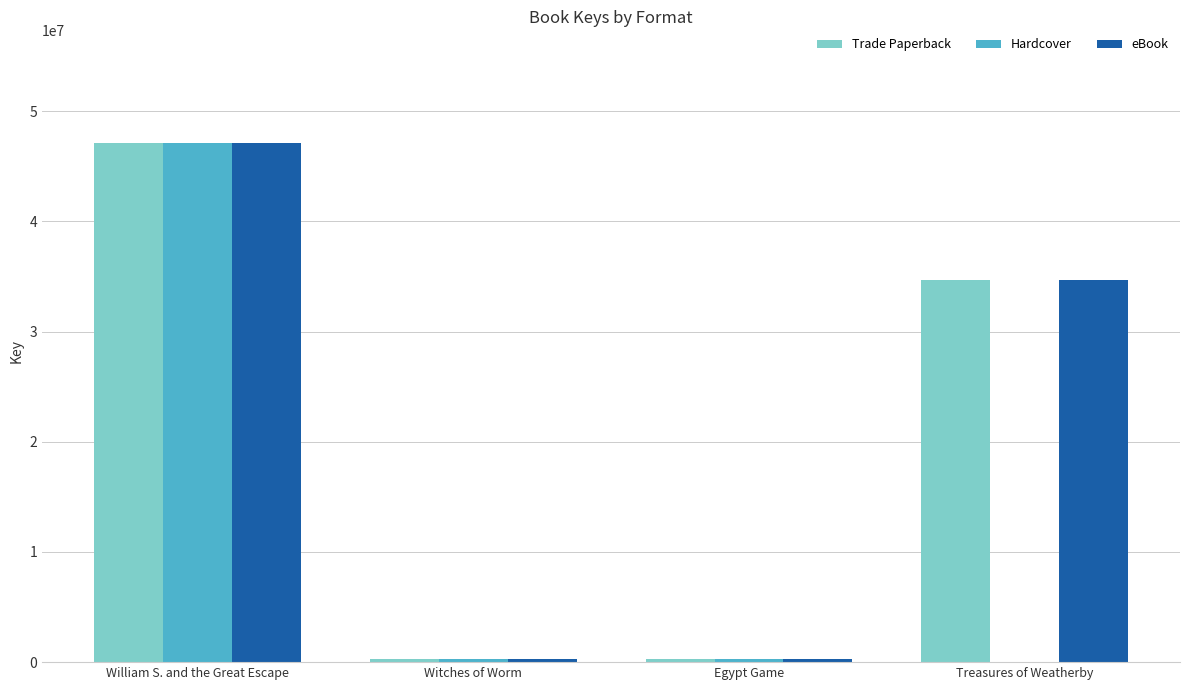

The value of Trade Paperback at William S. and the Great Escape is 47074360. True or false?

True